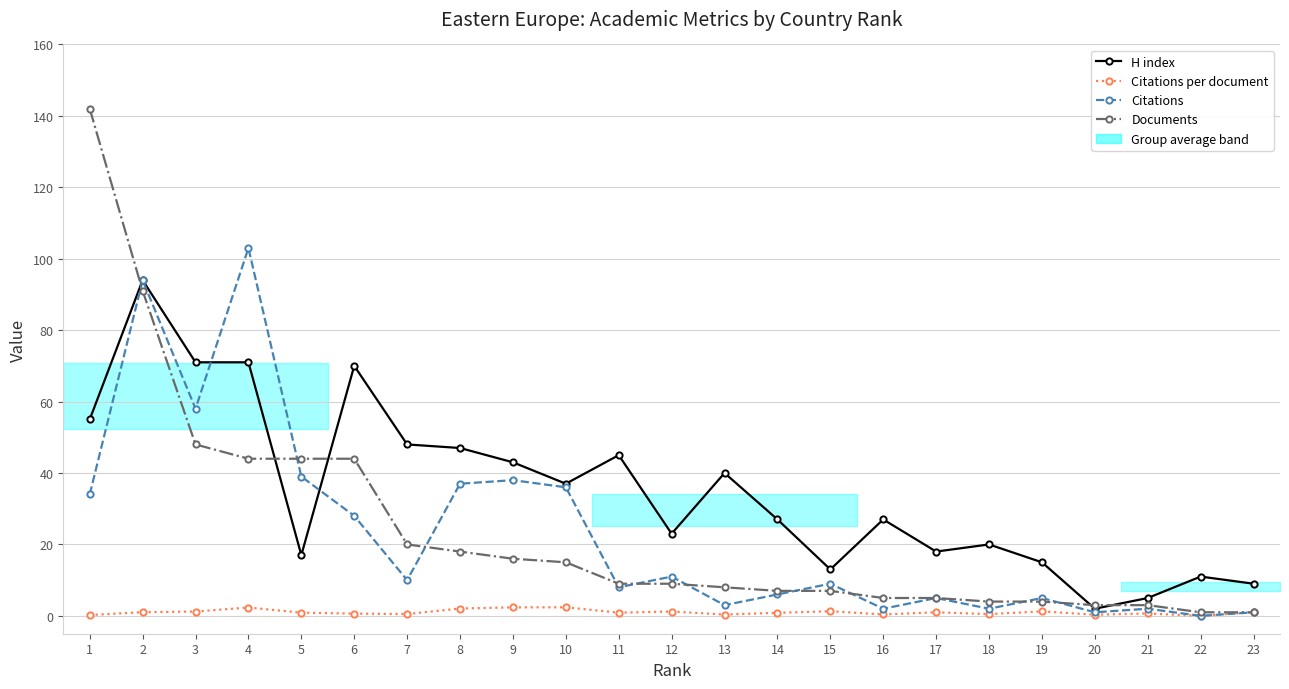

Which series has the largest range (max minus min)?

Documents